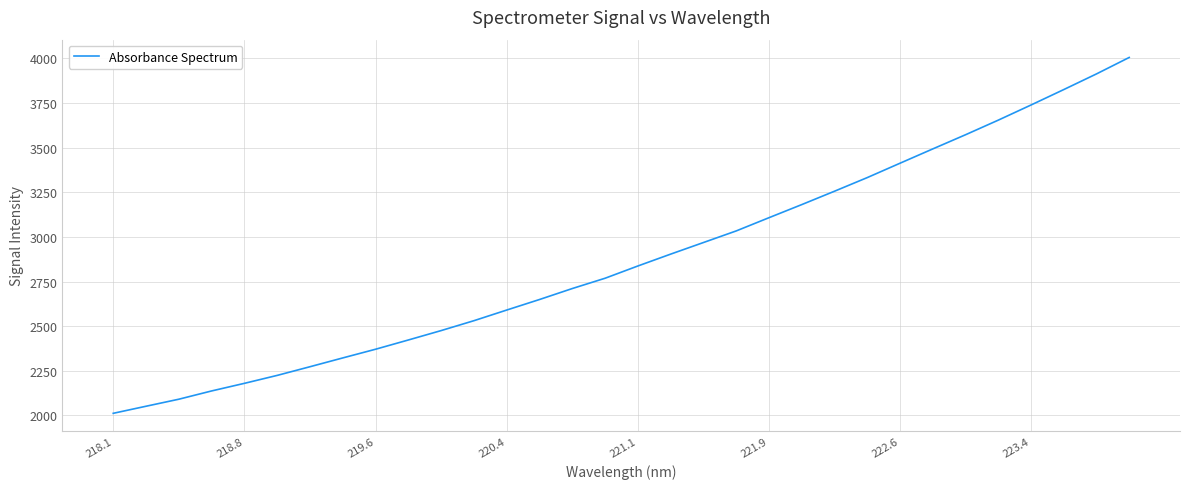

What is the minimum value shown in the chart?

2011.8